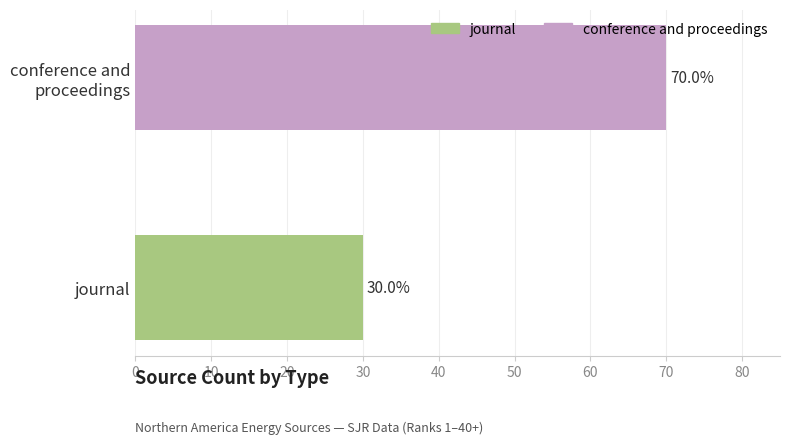

Where is the data nearest to the value 50?

journal